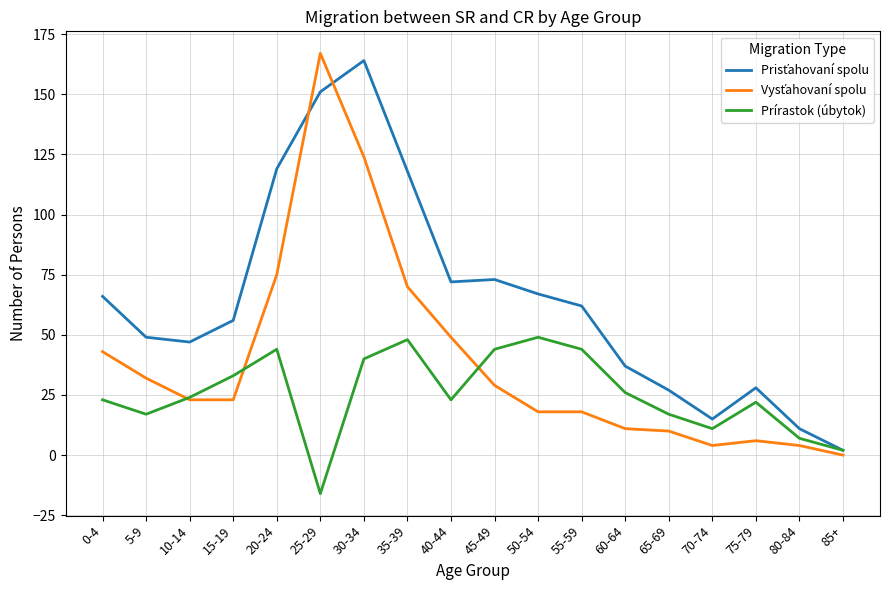

Which label corresponds to the smallest value in the chart?

25-29